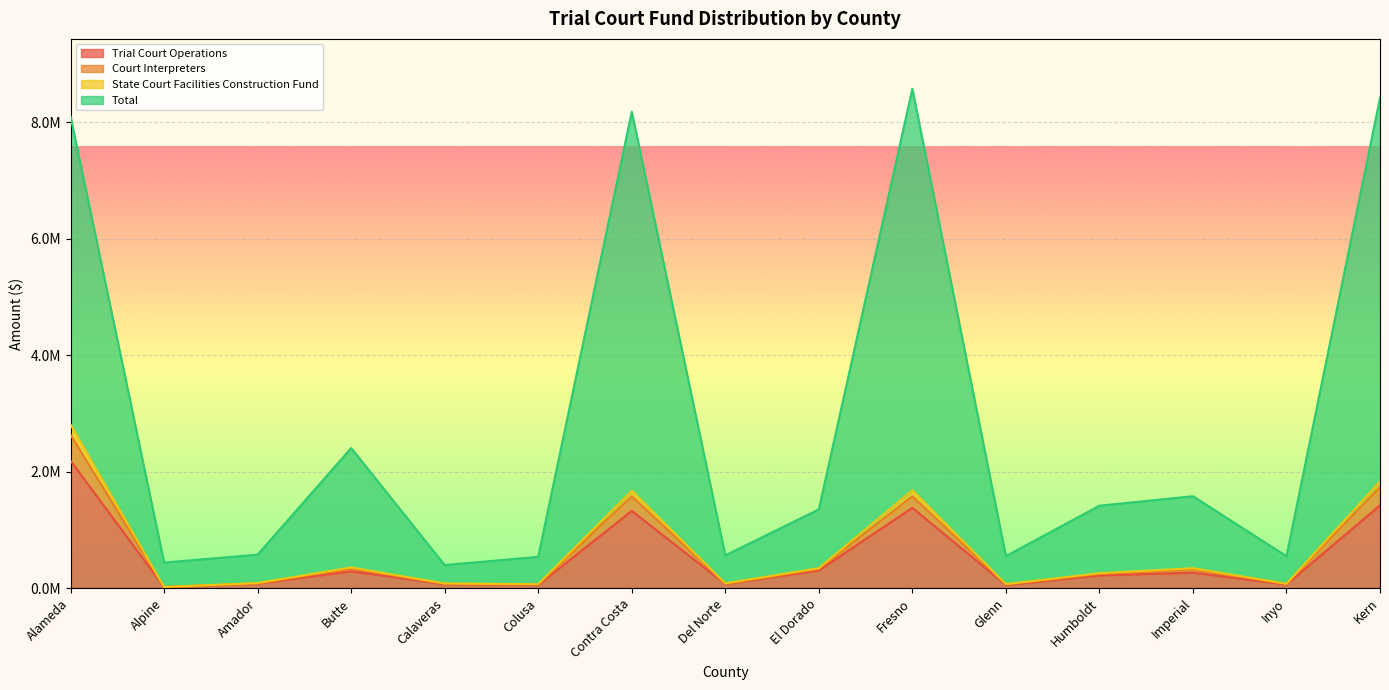

What is the value of the State Court Facilities Construction Fund point at the 15th from the left?

1830848.9